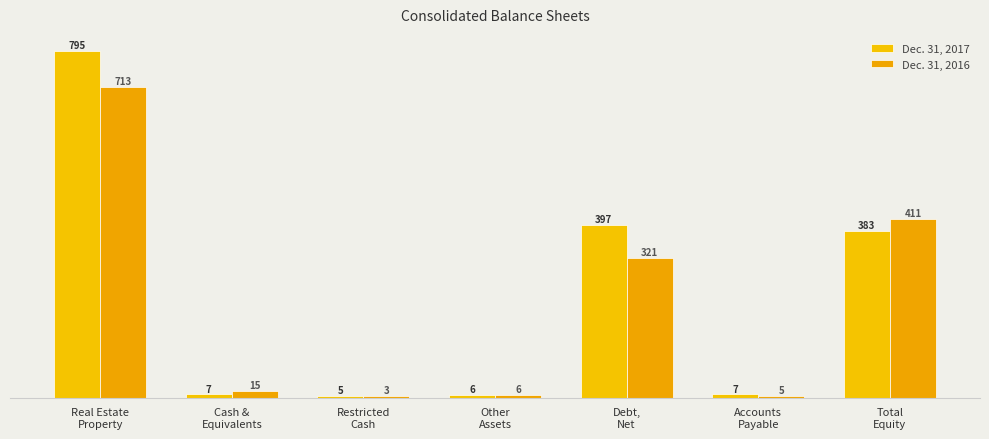

Reading right to left, what are all the values shown in this chart?

Dec. 31, 2017: 382.9	7.5	396.8	5.6	4.5	7.4	795.0
Dec. 31, 2016: 410.6	4.6	320.8	5.5	3.0	15.0	712.6